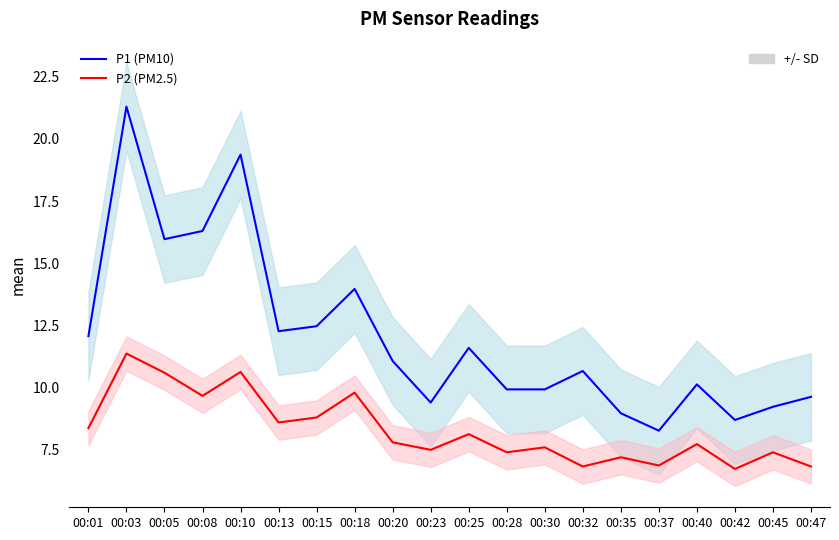

Reading left to right, extract all data points from this chart.

P1 (PM10): 00:01=12.1	00:03=21.3	00:05=16.0	00:08=16.3	00:10=19.4	00:13=12.3	00:15=12.5	00:18=14.0	00:20=11.1	00:23=9.4	00:25=11.6	00:28=9.9	00:30=9.9	00:32=10.7	00:35=9.0	00:37=8.3	00:40=10.1	00:42=8.7	00:45=9.2	00:47=9.6
P2 (PM2.5): 00:01=8.4	00:03=11.4	00:05=10.6	00:08=9.7	00:10=10.6	00:13=8.6	00:15=8.8	00:18=9.8	00:20=7.8	00:23=7.5	00:25=8.1	00:28=7.4	00:30=7.6	00:32=6.8	00:35=7.2	00:37=6.9	00:40=7.7	00:42=6.7	00:45=7.4	00:47=6.8